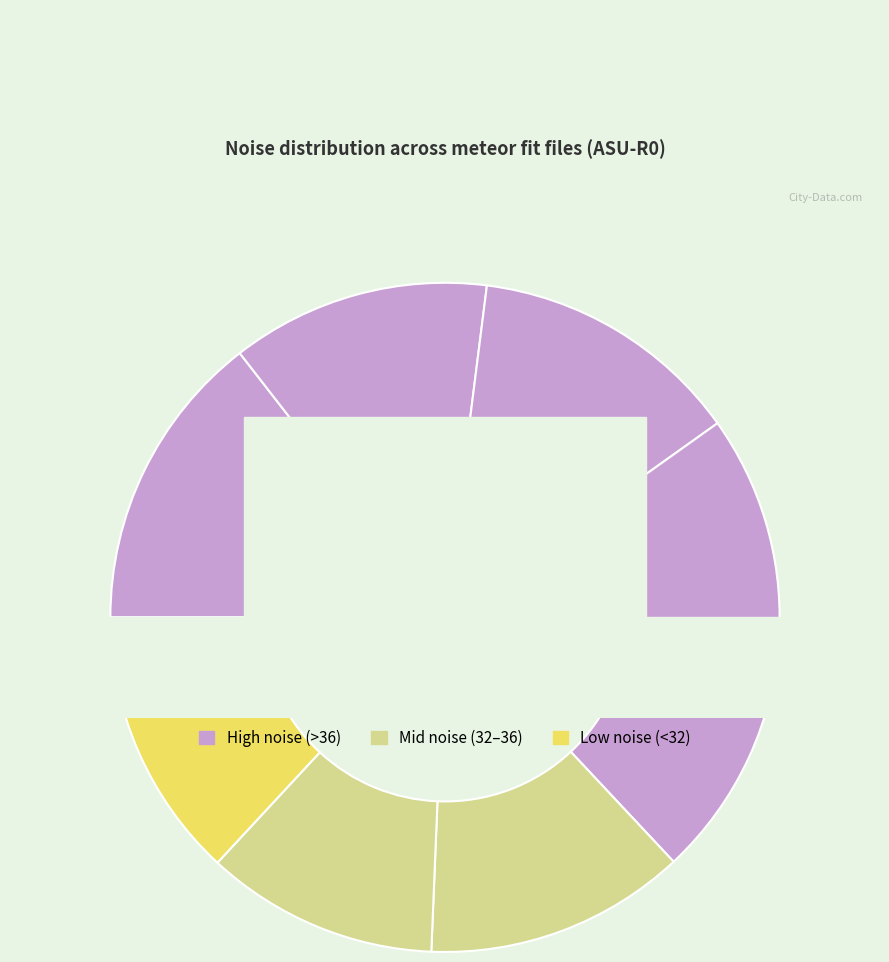

The 20160215233156368 slice represents 6% of the pie. True or false?

False